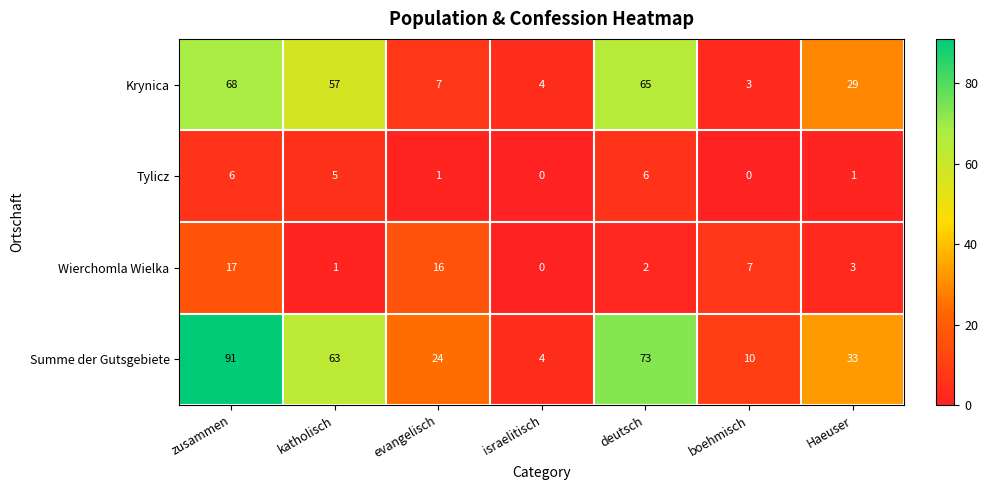

The value of Tylicz at evangelisch is 0. True or false?

False